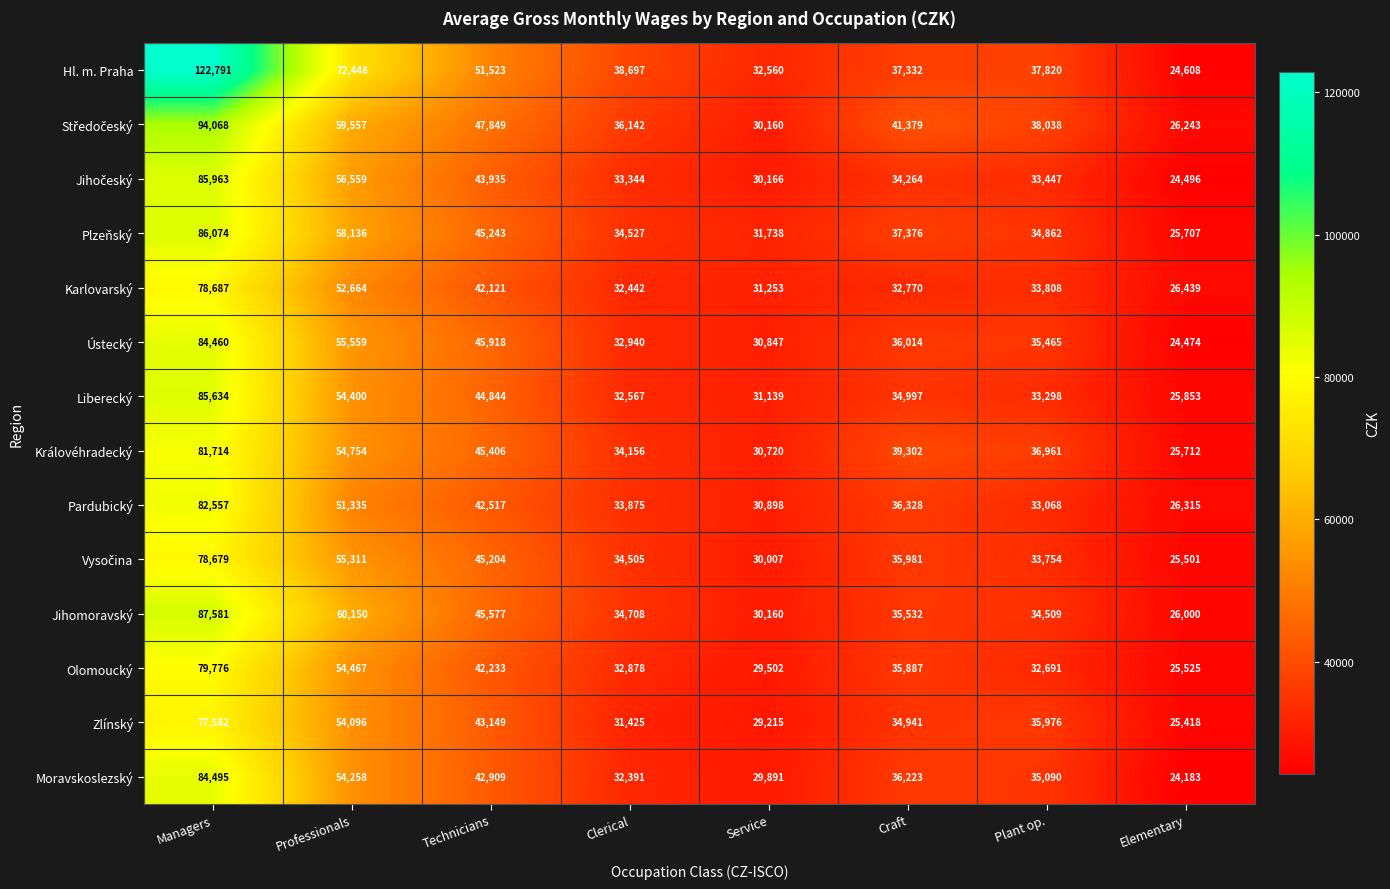

Which category has the lowest value in the Pardubický series?

Elementary